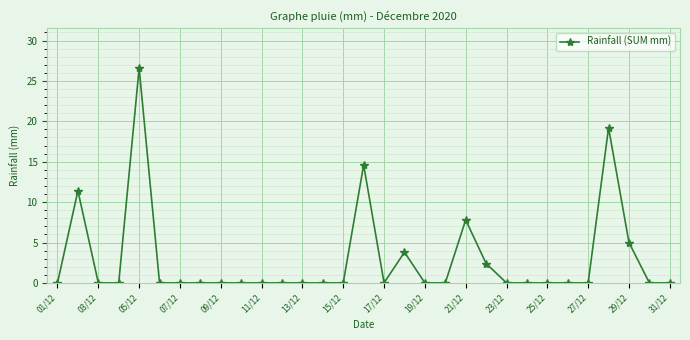

What is the value of the 16th point from the left?

14.6